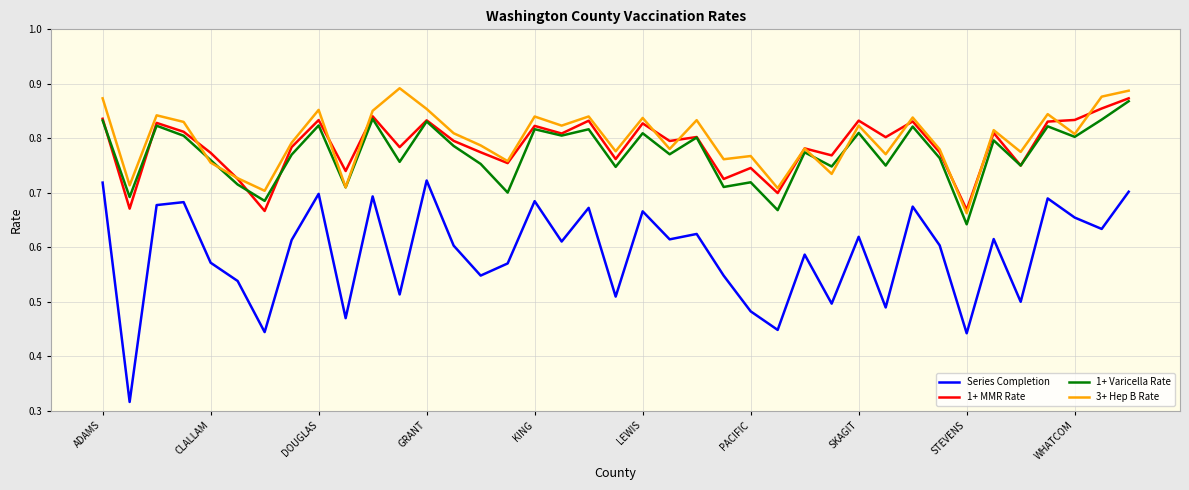

True or false: Series Completion and 1+ Varicella Rate cross at least once.

False